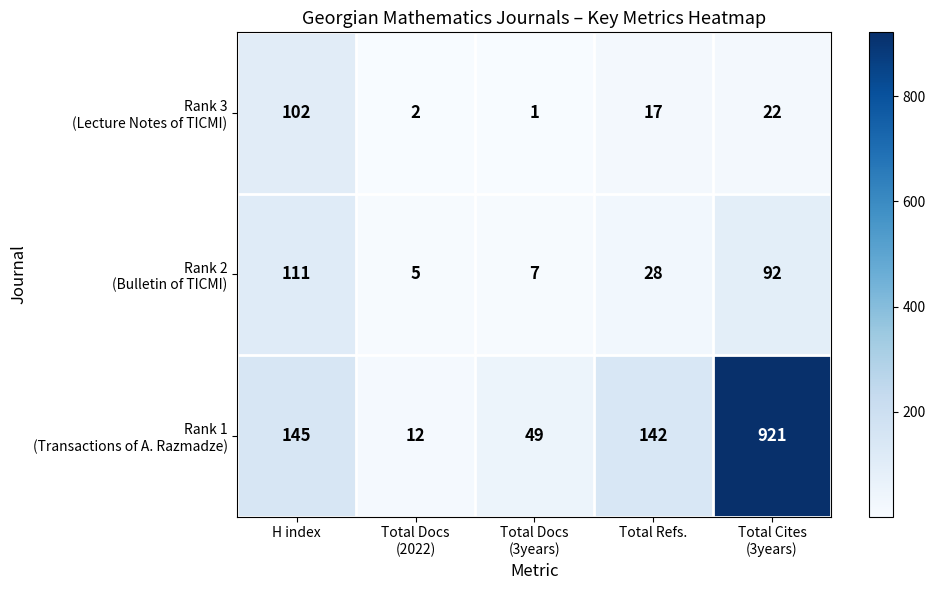

What is the greatest value displayed?

921